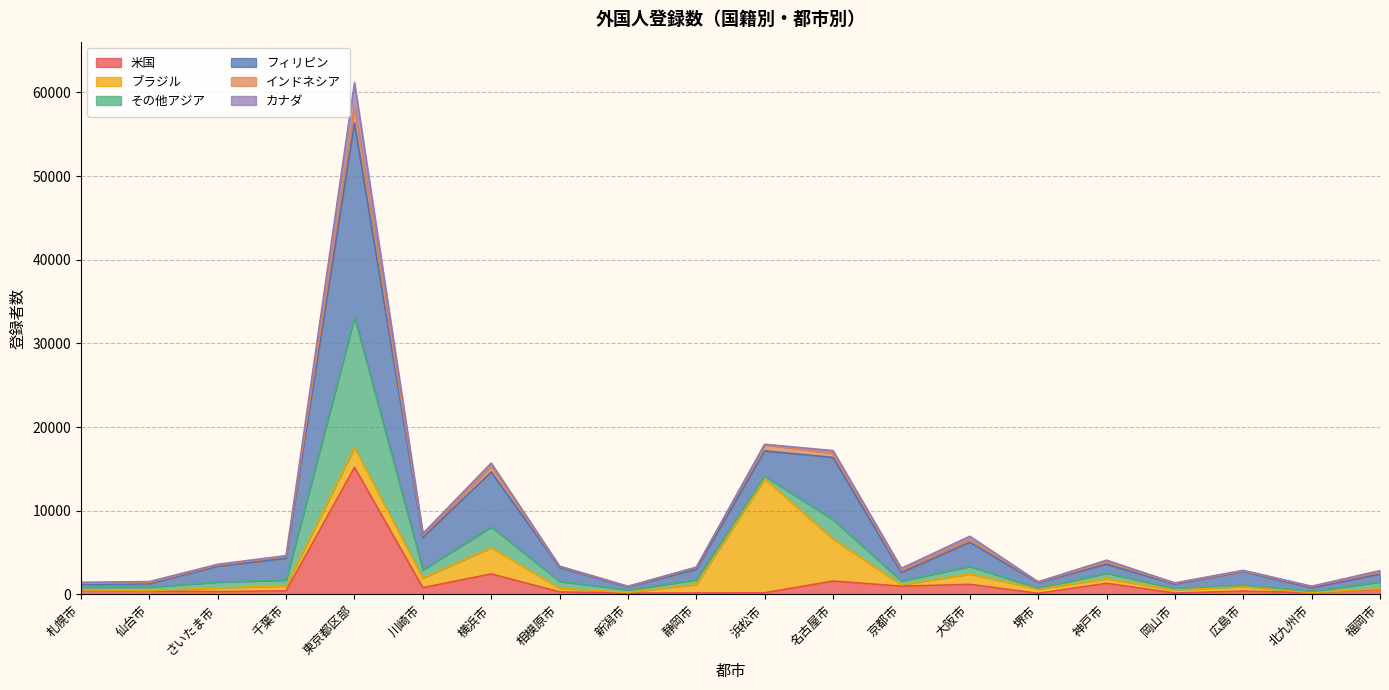

What is the difference between the highest and lowest values at 大阪市?

5749